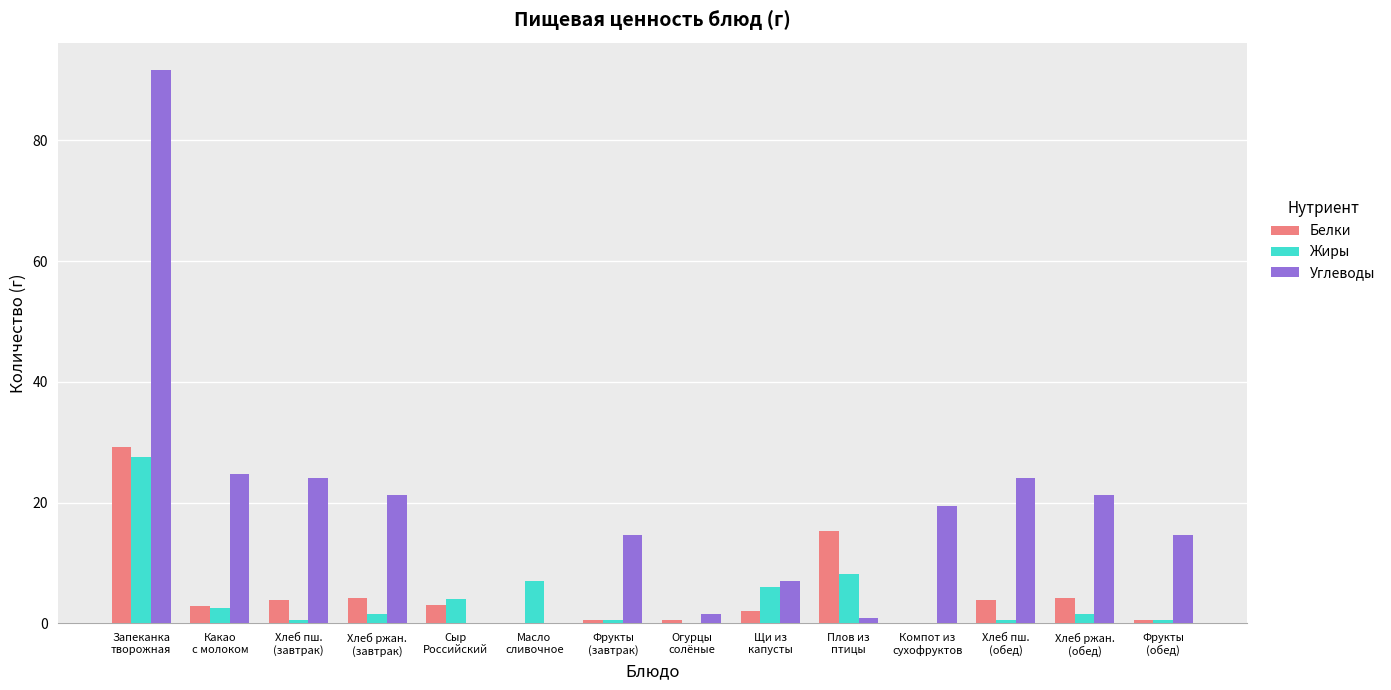

Which series has the largest total across all categories?

Углеводы